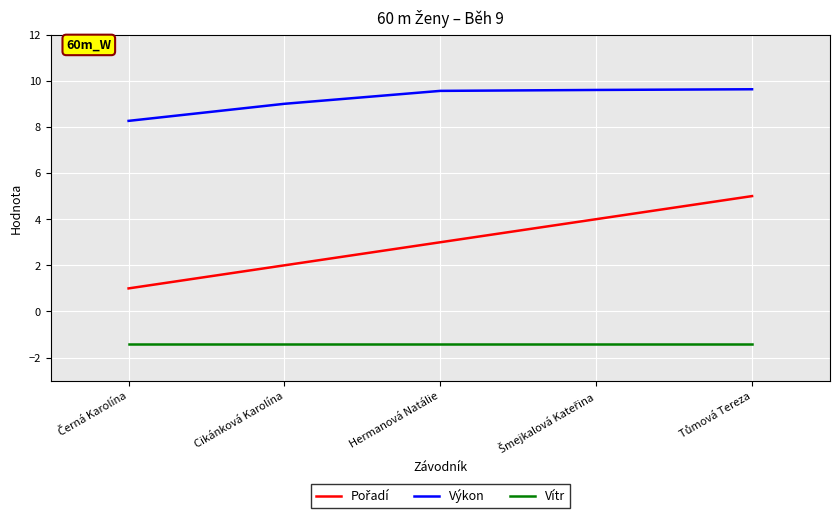

True or false: Vítr and Výkon cross at least once.

False